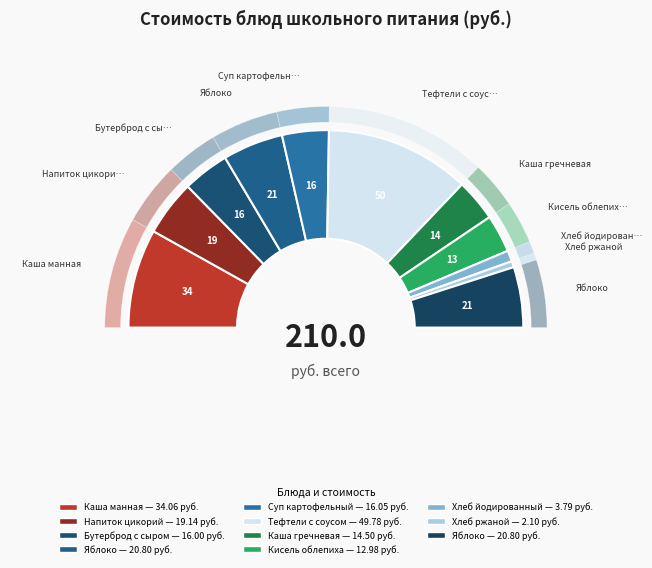

To the nearest percent, what is the combined percentage of Тефтели с соусом (Обед) and Хлеб ржаной (Обед)?

25%